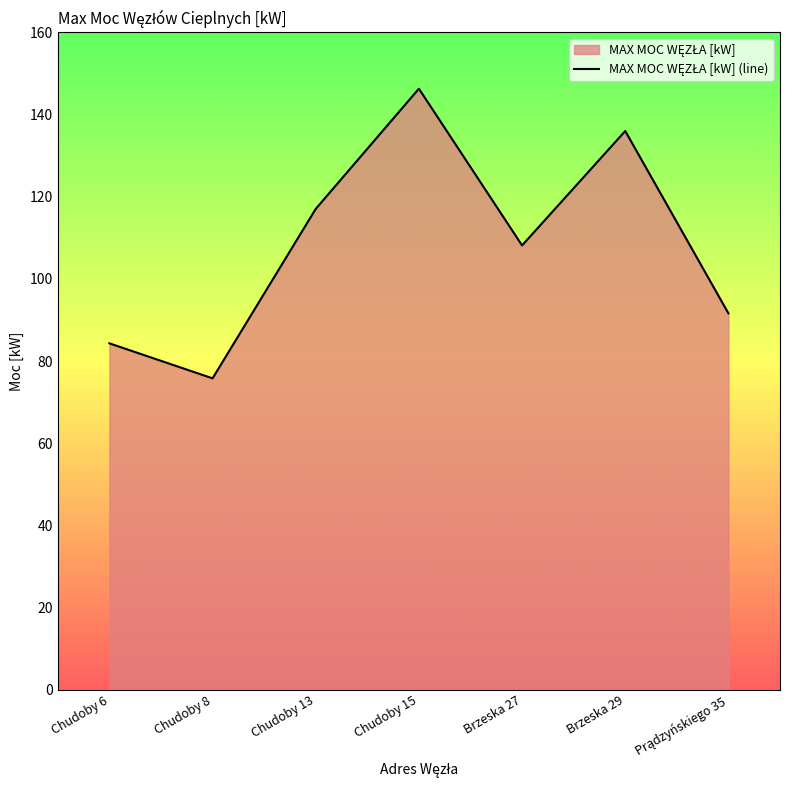

True or false: the data shows 42.2 at Brzeska 27.

False